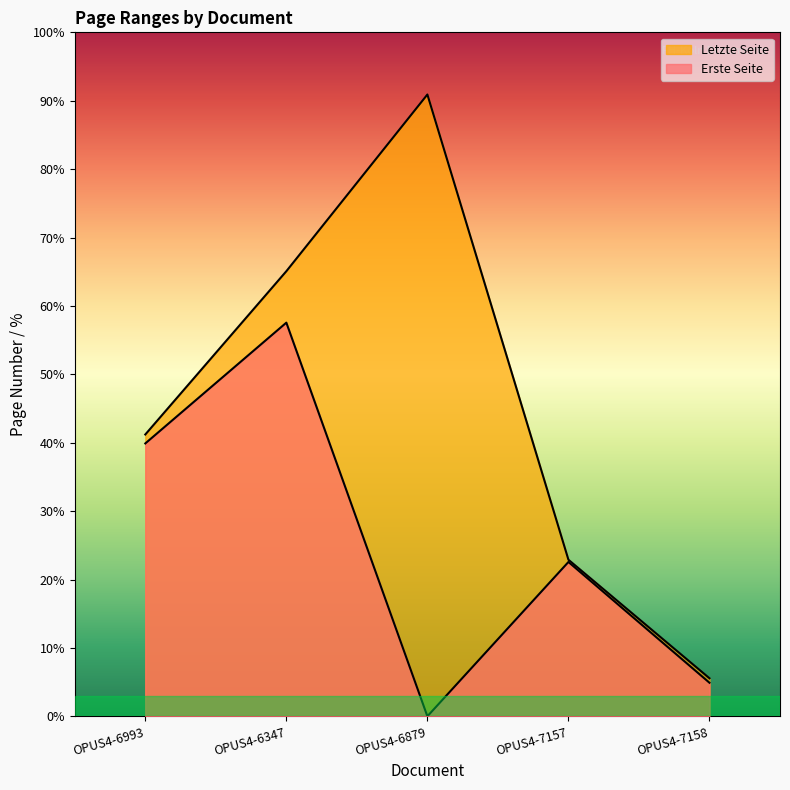

Is the value of Erste Seite at OPUS4-6879 greater than the value of Letzte Seite at OPUS4-6879?

No